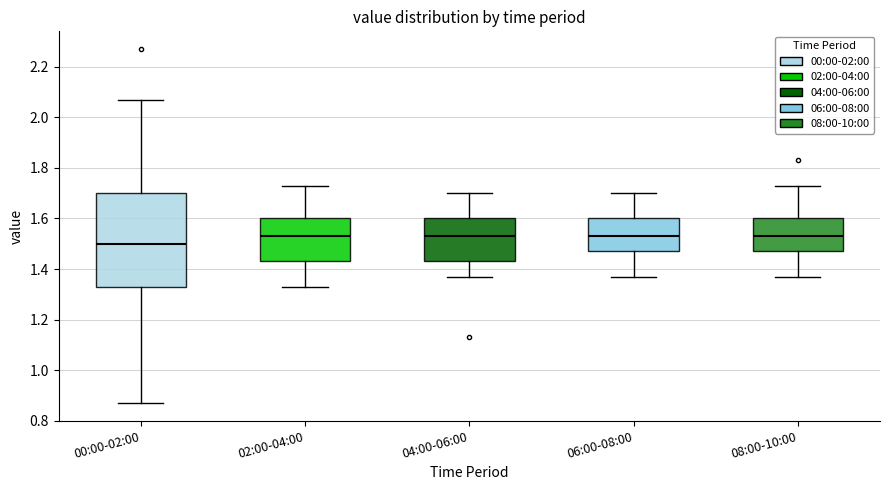

Where is the lower edge of the box for 08:00-10:00 on the y-axis? The values are not printed on the chart, so give them approximately, as read against the axis.

1.48